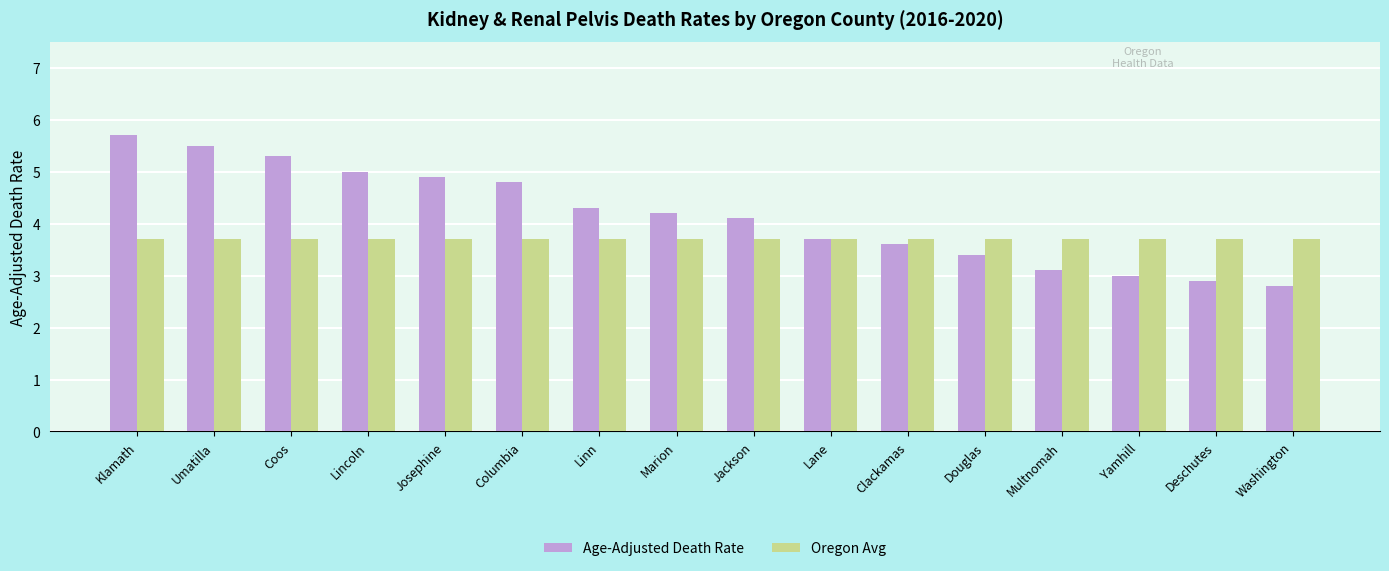

What is the label of the 14th bar from the right?

Coos